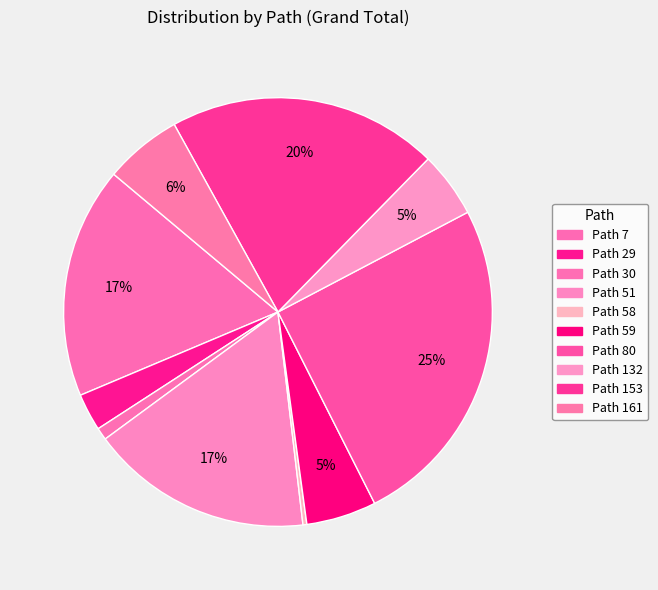

Rank the categories by value from lowest to highest.

Path 58, Path 30, Path 29, Path 132, Path 59, Path 161, Path 51, Path 7, Path 153, Path 80